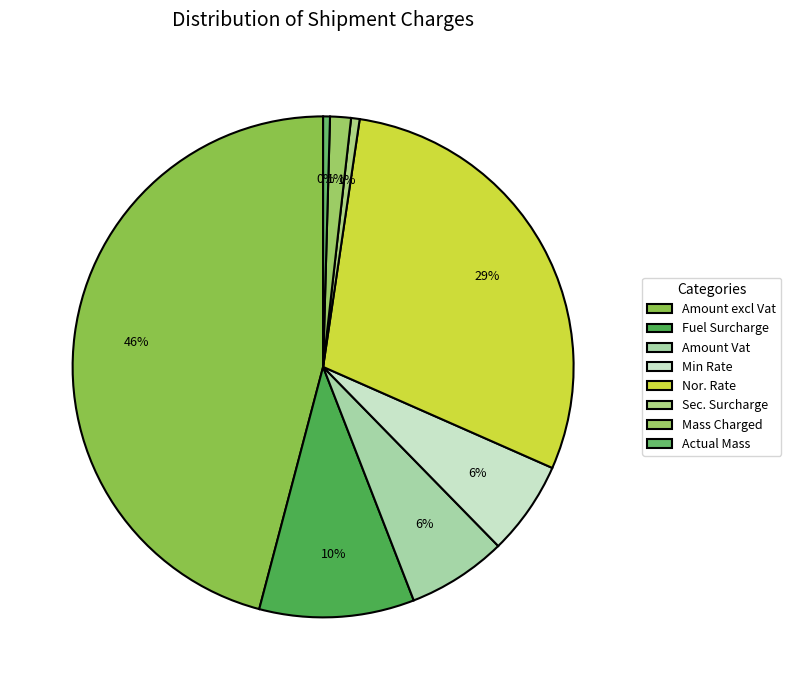

Combined, what portion of the pie is Nor. Rate and Actual Mass?

29.7%